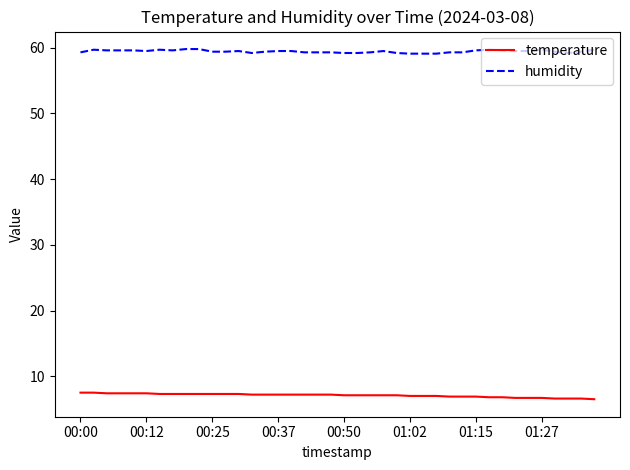

Which series has the largest total across all categories?

humidity